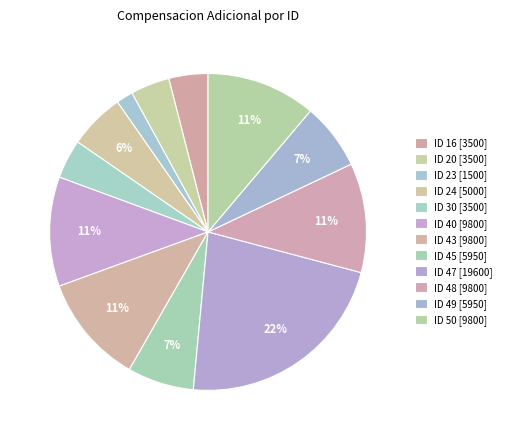

How many segments does this pie chart have?

12